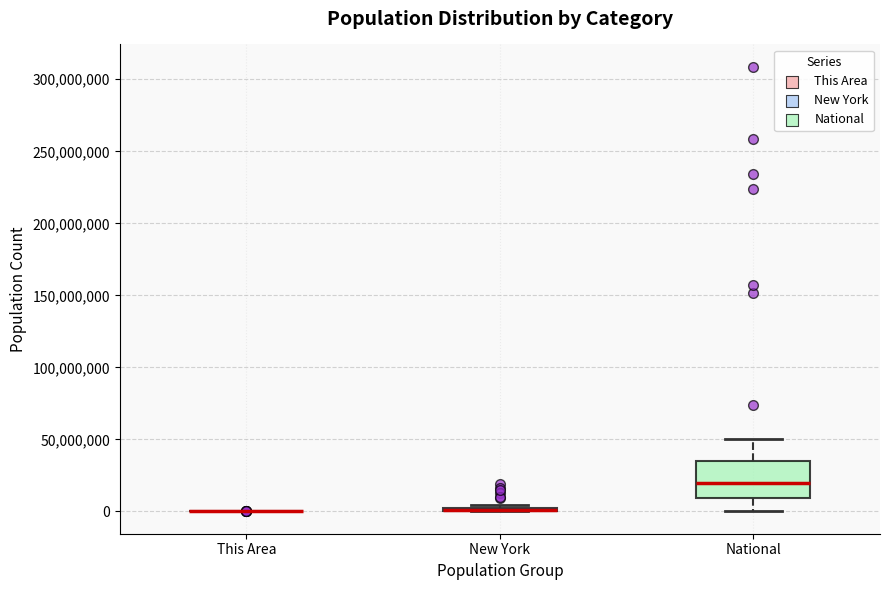

Comparing the boxes themselves (not the whiskers), which one is the tallest?

National